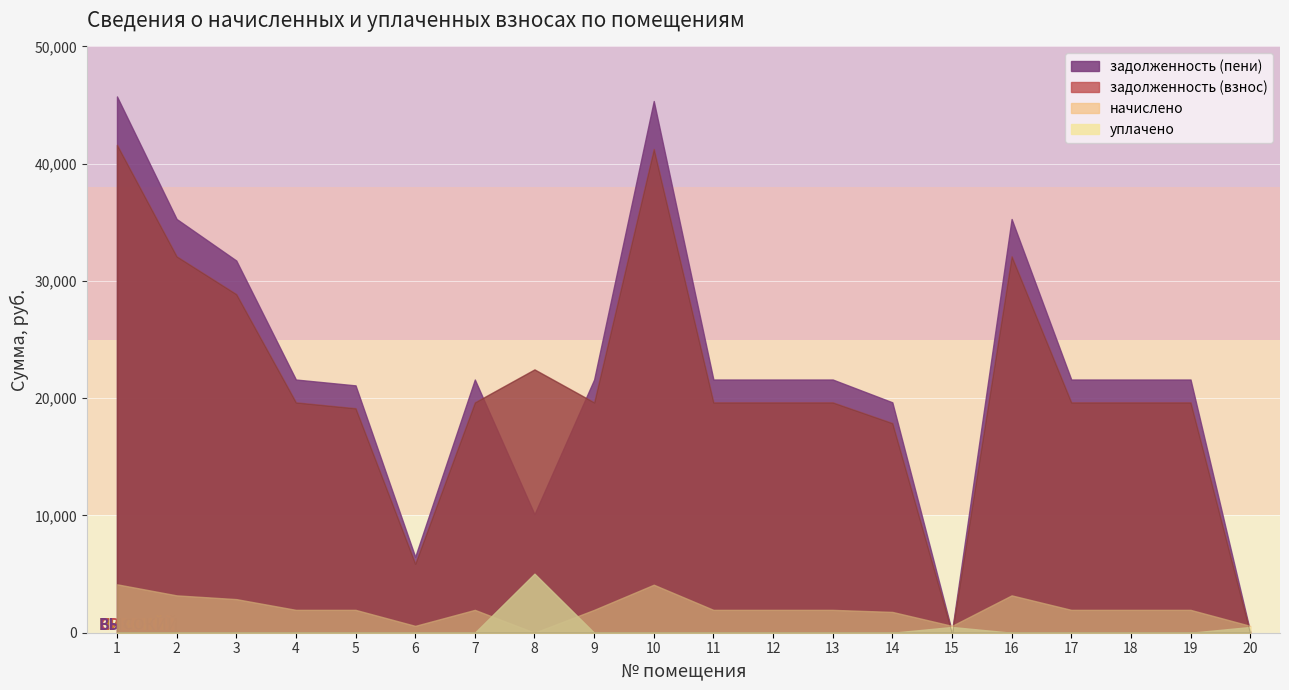

Read the начислено value at 18.

1950.0